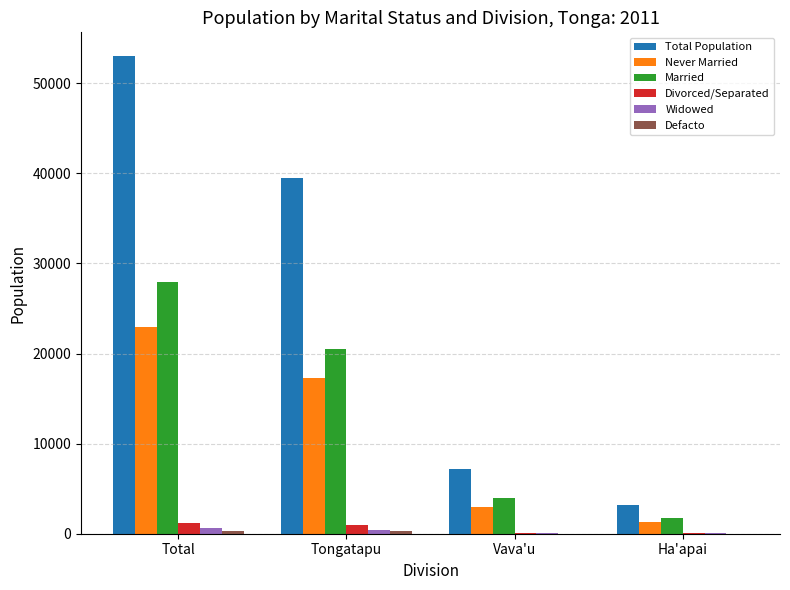

What is the maximum value for Widowed?

620